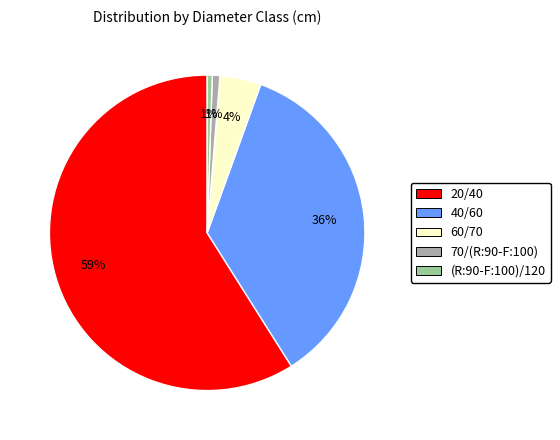

Do 20/40 and (R:90-F:100)/120 together represent more than half of the pie?

Yes